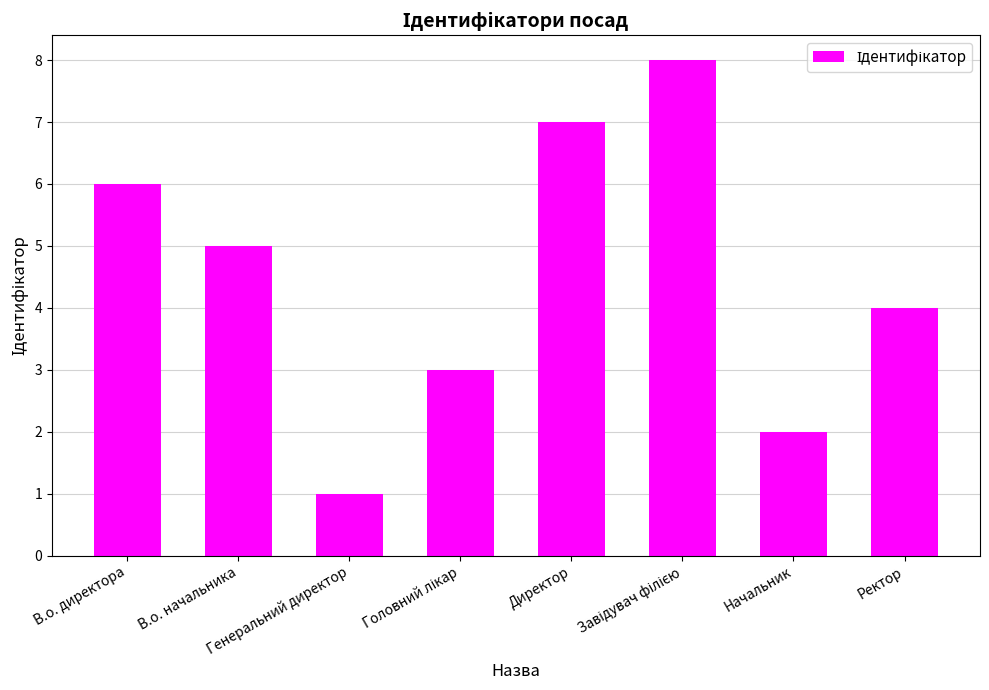

Are the bars horizontal?

No